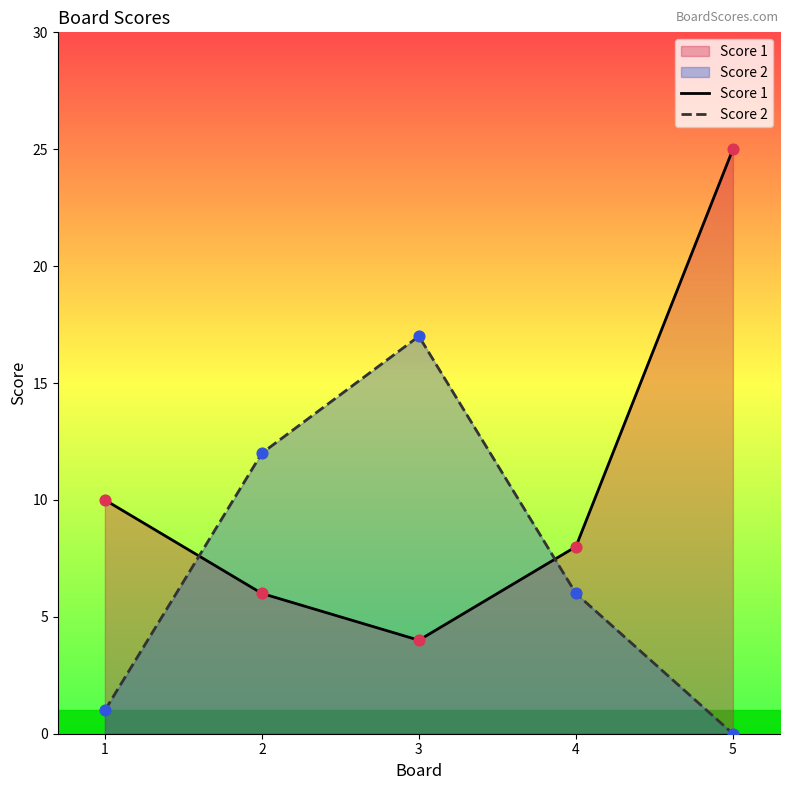

What are all the series names shown in the legend?

Score 1, Score 2